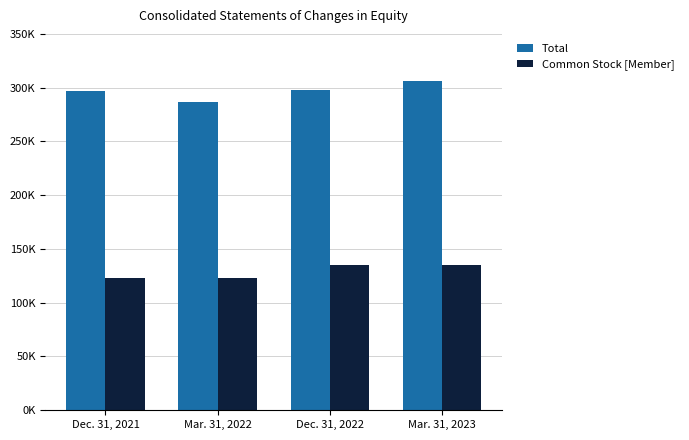

Between Dec. 31, 2022 and Mar. 31, 2023, which series saw the biggest shift?

Total